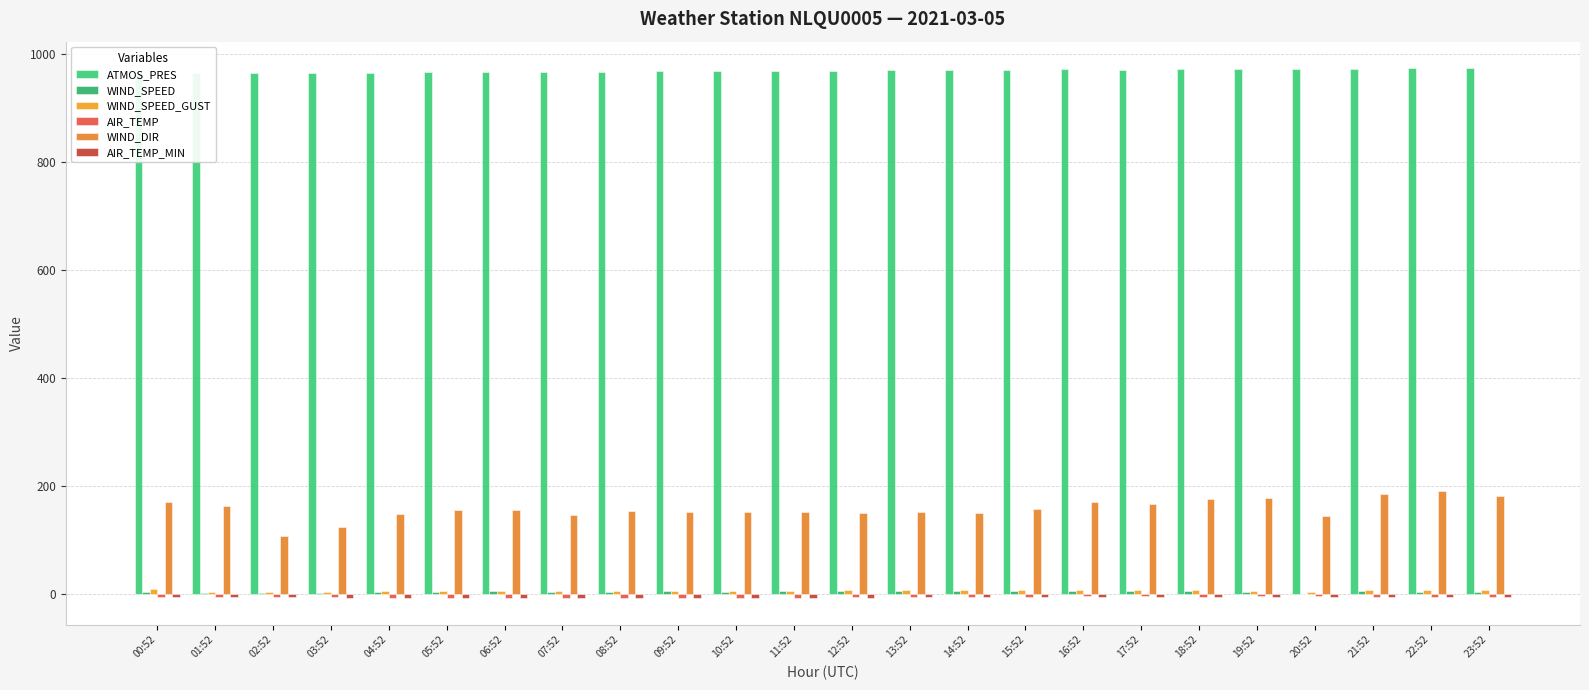

At which label does ATMOS_PRES reach its minimum?

00:52